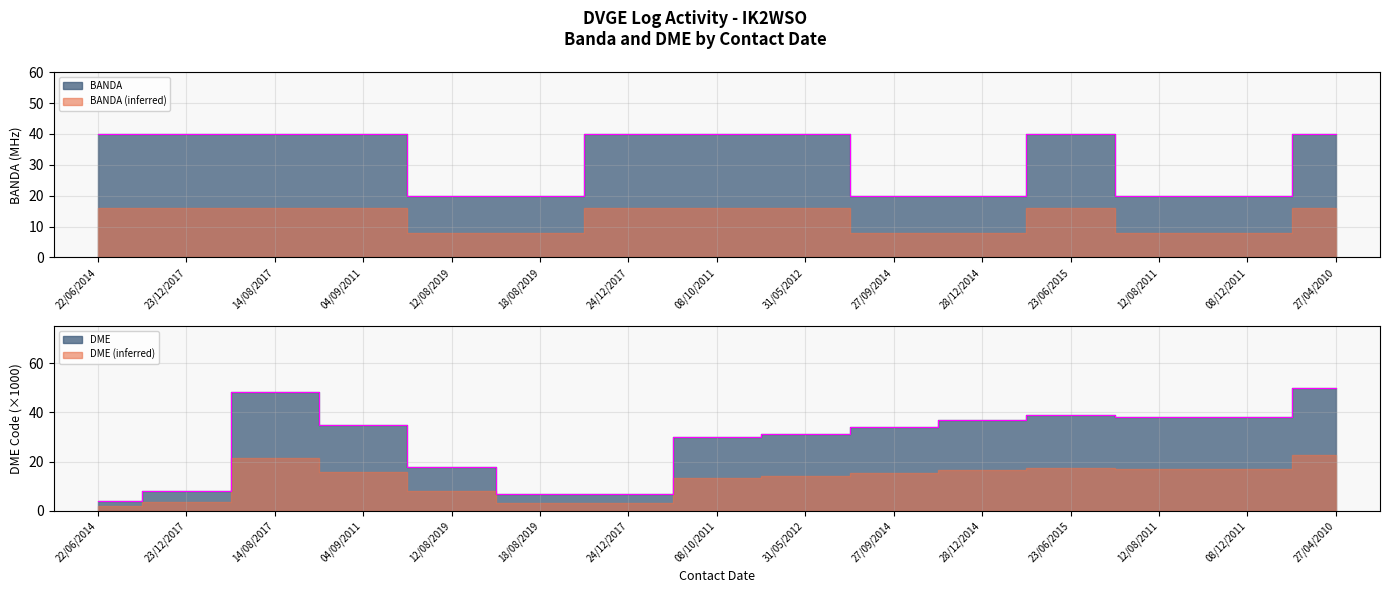

At which label is DME closest to 27?

08/10/2011